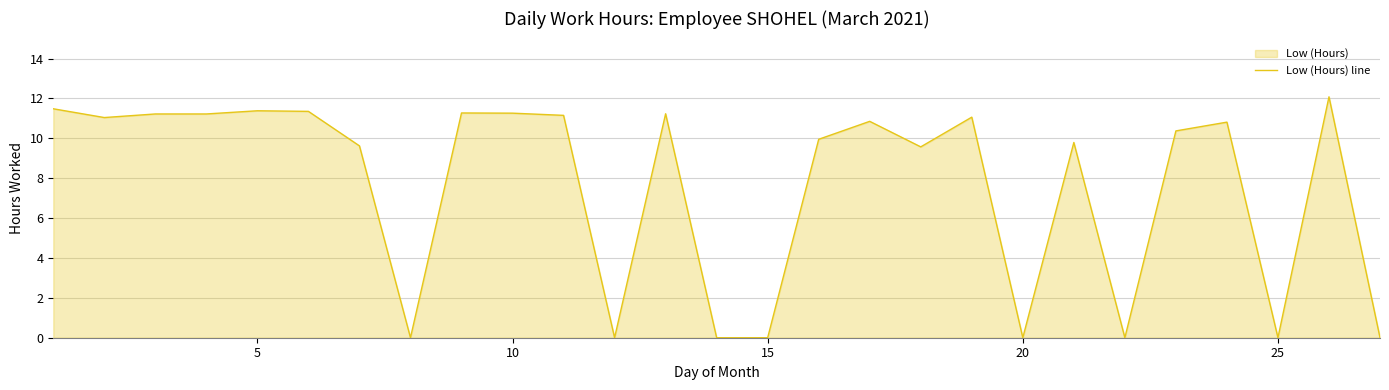

The value at 10 is 2.6. True or false?

False